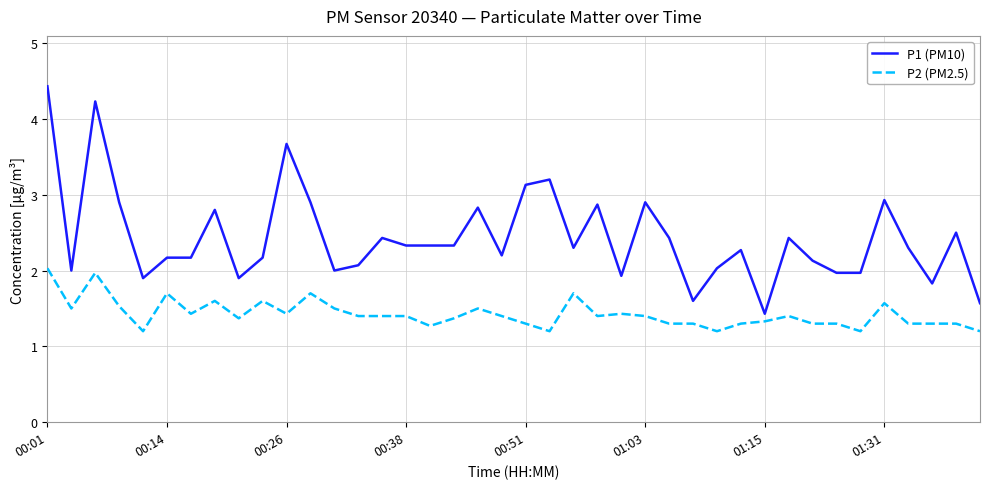

What is the greatest value displayed?

4.4